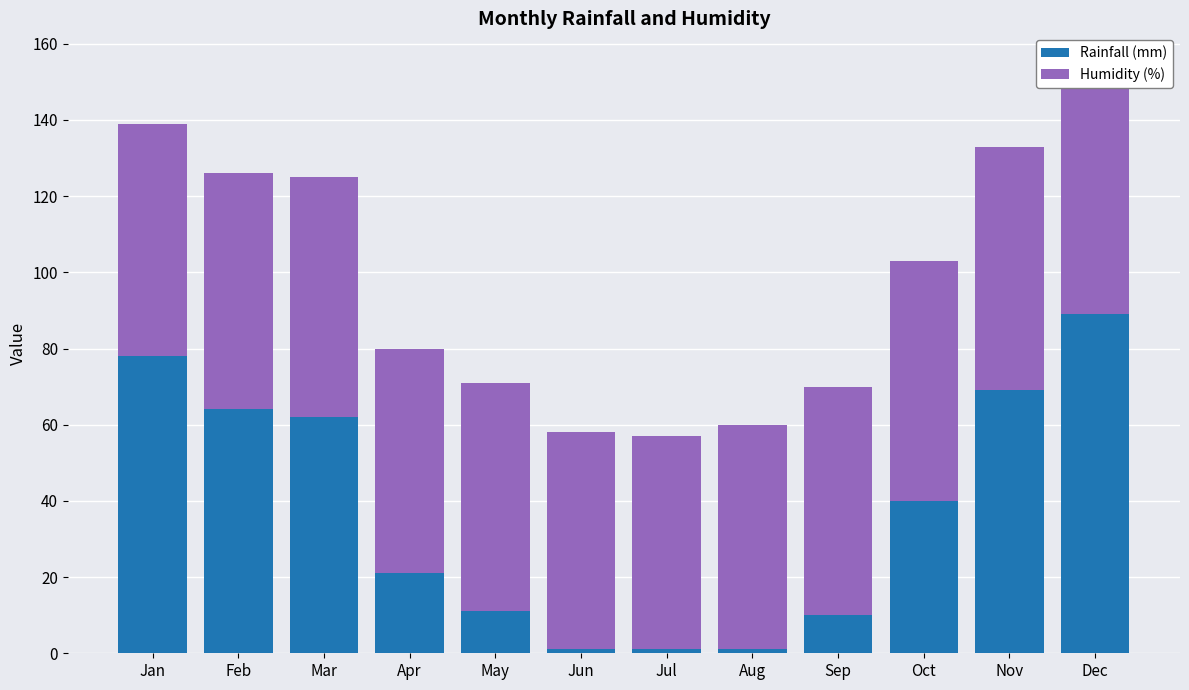

Reading left to right, transcribe all the data shown in this chart.

Rainfall (mm): 78	64	62	21	11	1	1	1	10	40	69	89
Humidity (%): 61	62	63	59	60	57	56	59	60	63	64	66